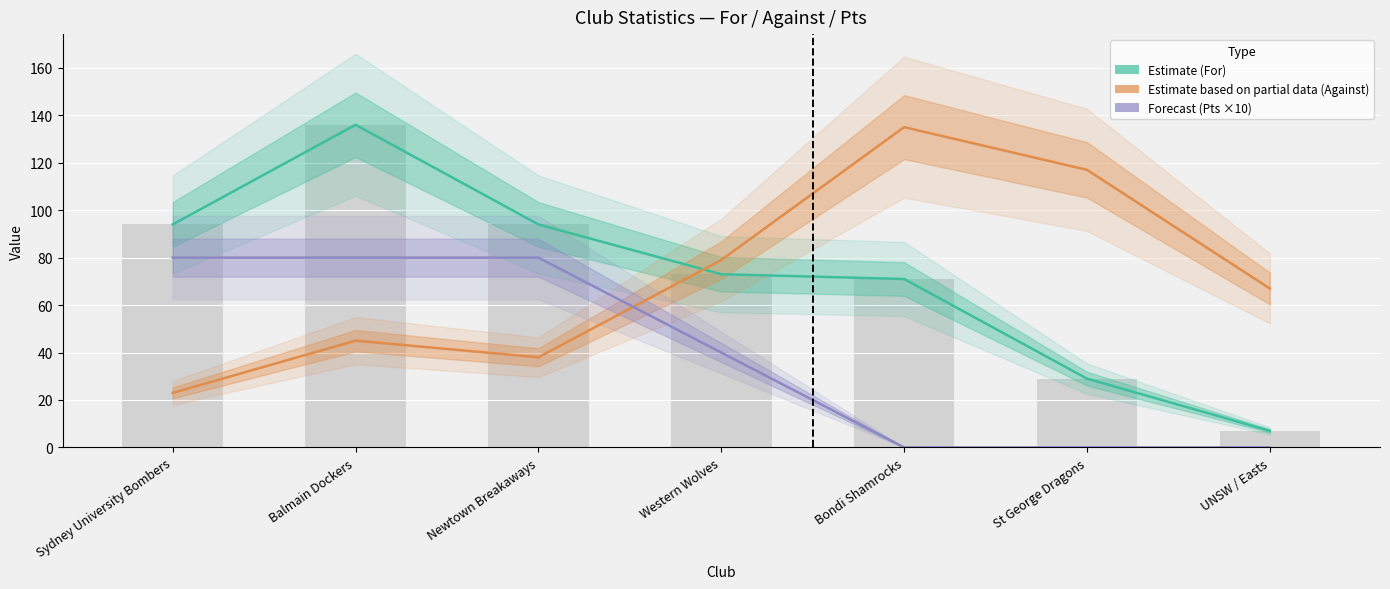

What is the value of the Against (Partial Estimate) bar at the 2nd from the left?

45